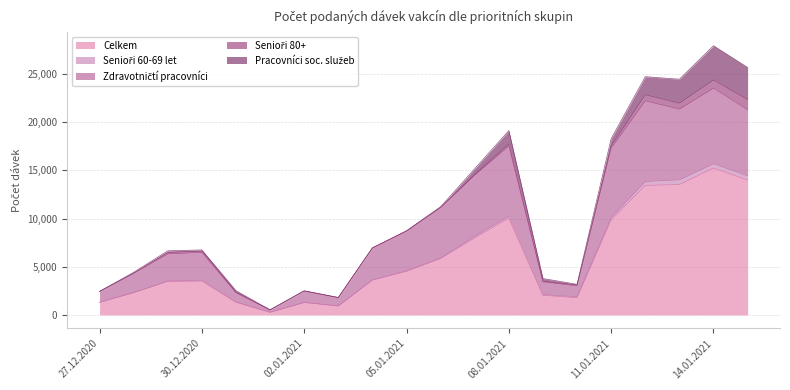

What is the label of the 2nd point from the left?

28.12.2020